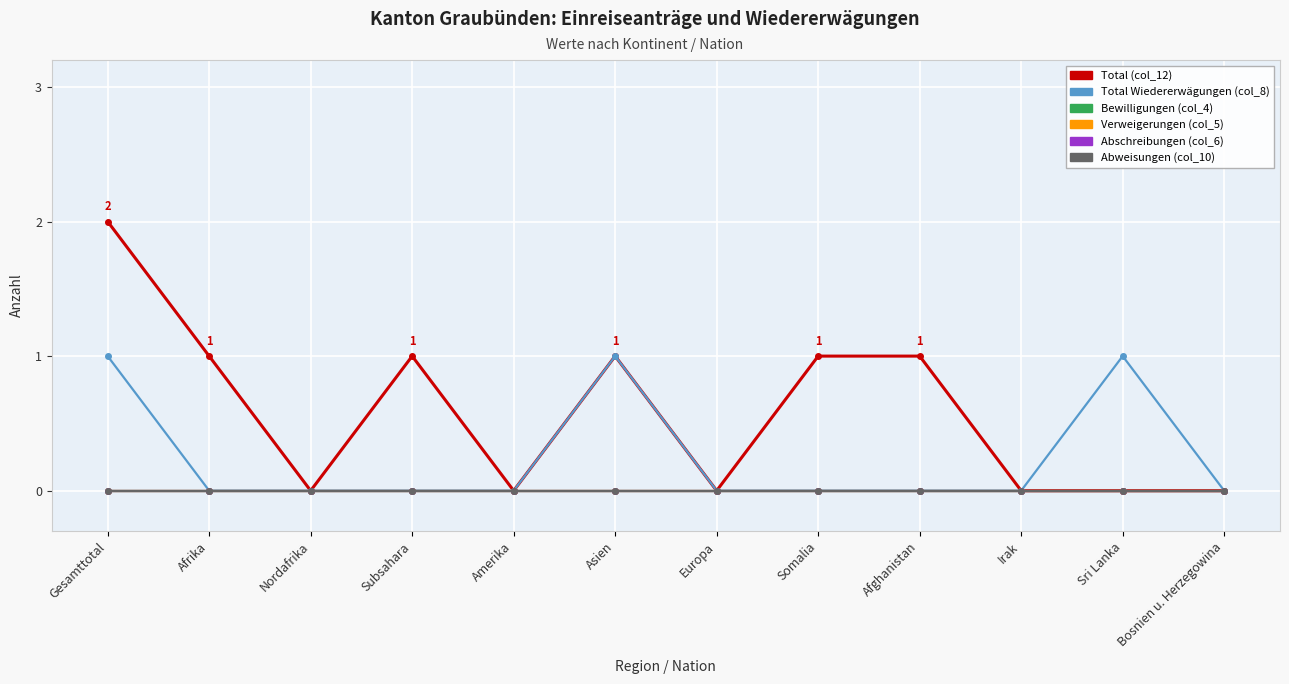

Which has a higher value, Nordafrika or Subsahara?

Subsahara